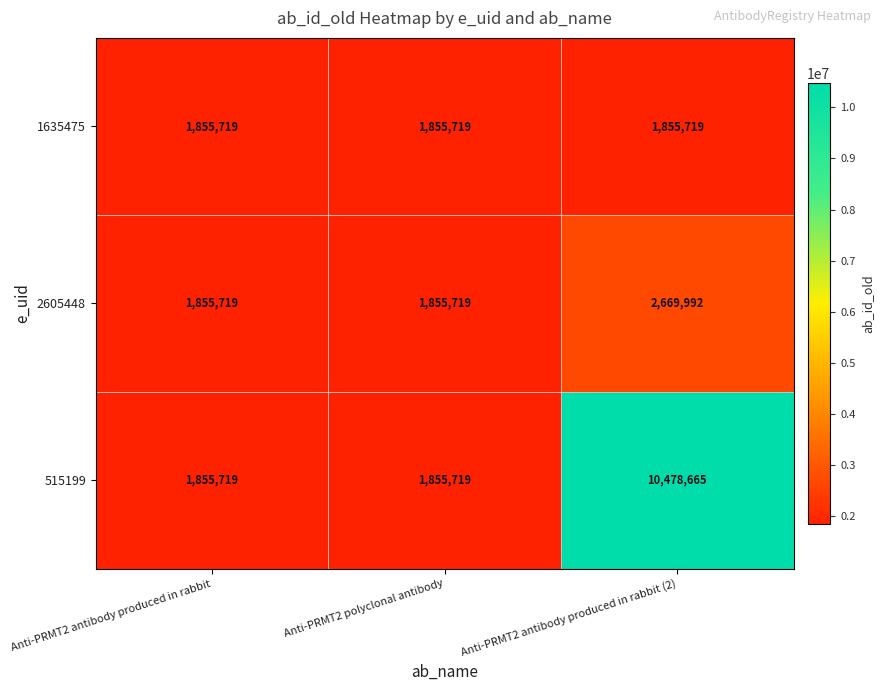

What is the average value of the 2605448 series?

2127143